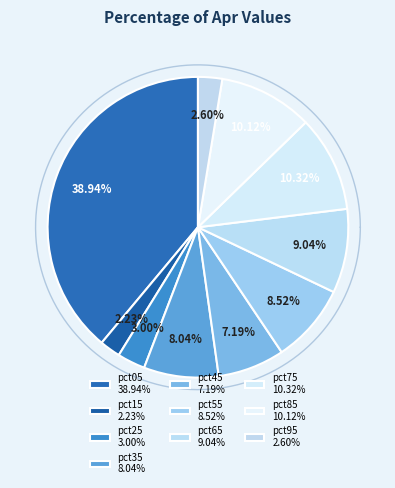

How many slices are in this pie chart?

10